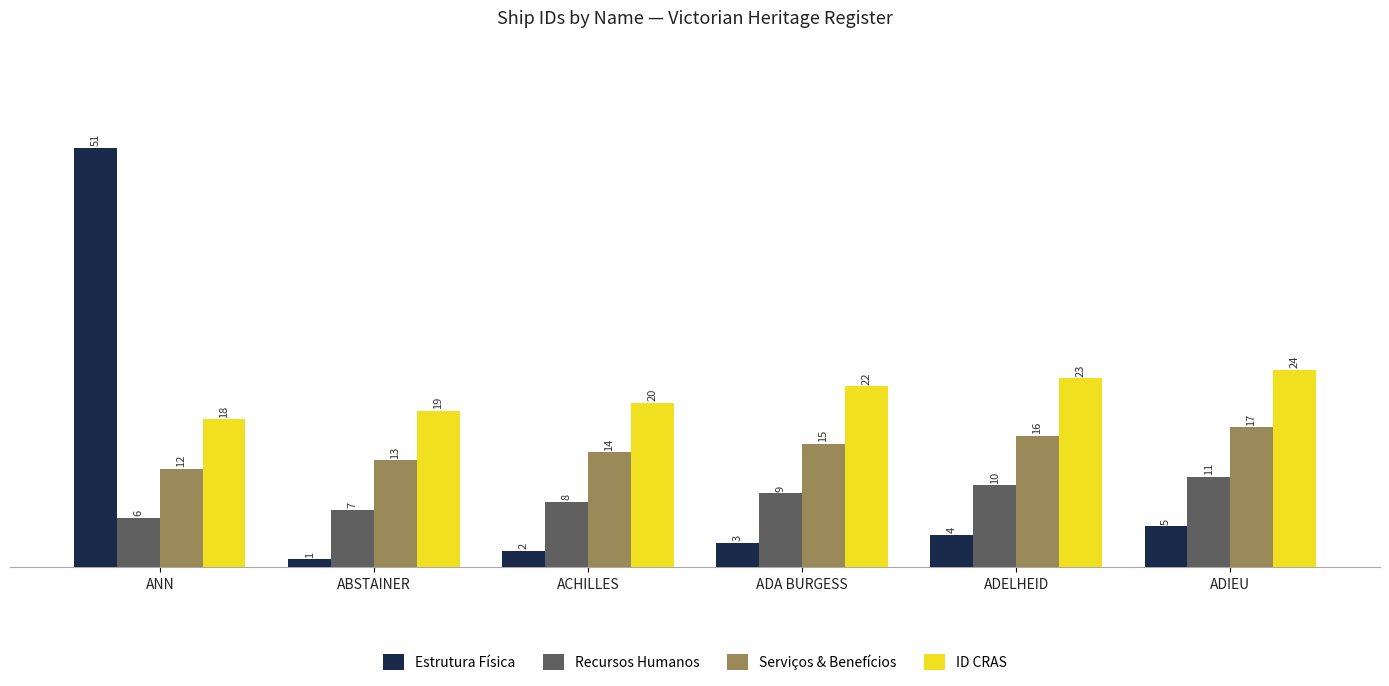

Rank the series by their average value, from lowest to highest.

Recursos Humanos, Estrutura Física, Serviços & Benefícios, ID CRAS